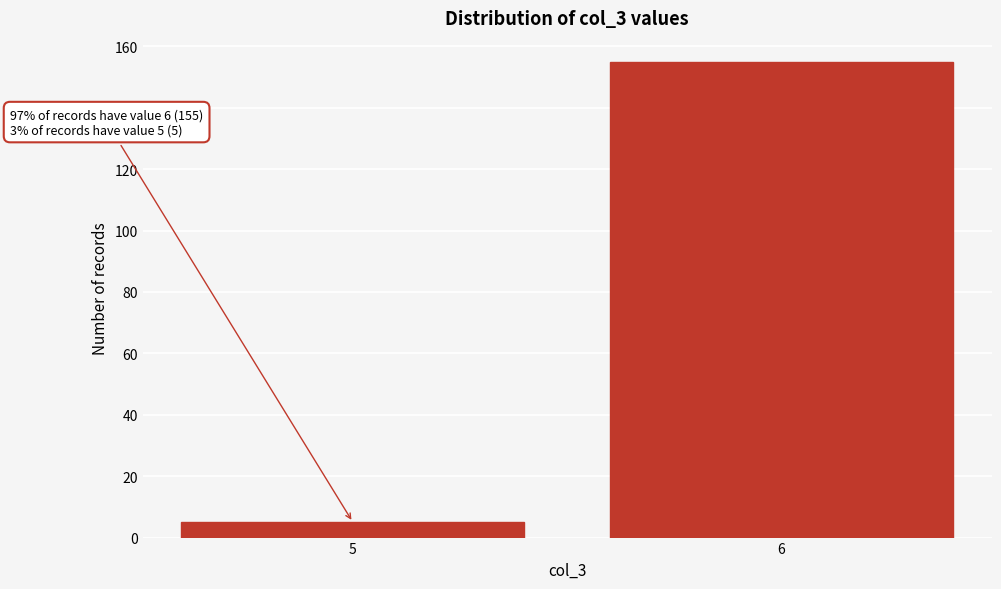

Reading left to right, what are all the values shown in this chart?

5	155